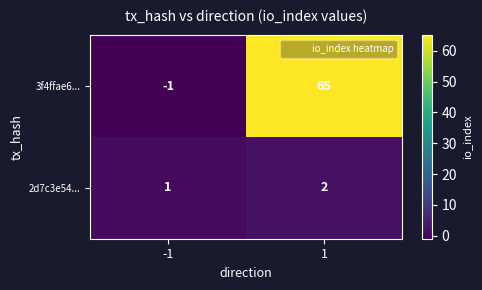

What is the spread (max minus min) of values at -1?

2